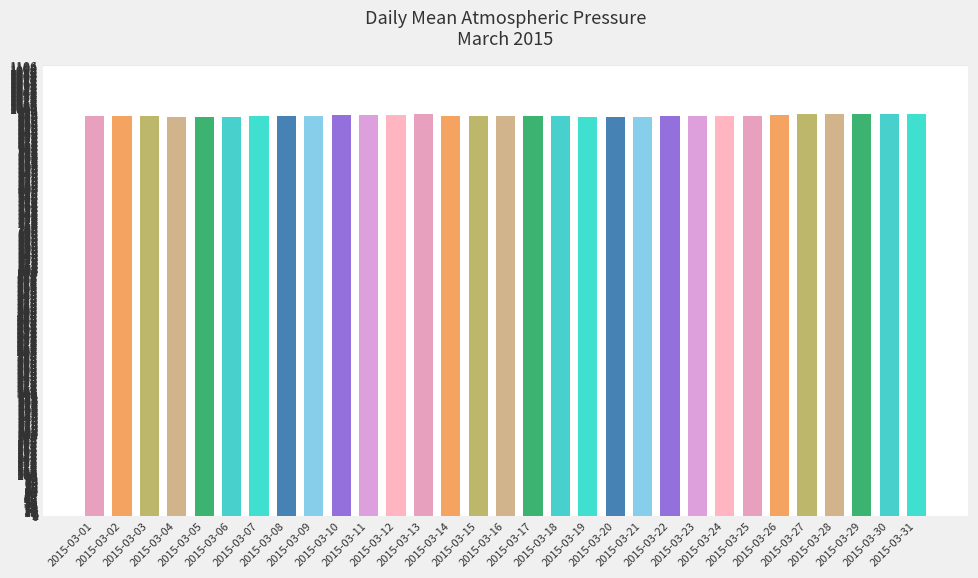

What is the smallest value displayed?

980